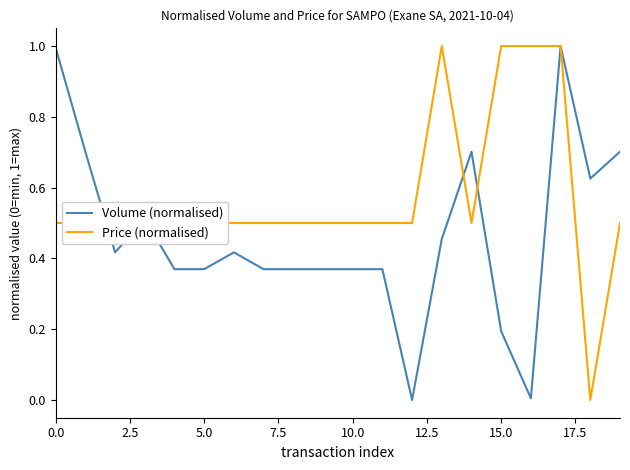

What is the greatest value displayed?

1.0